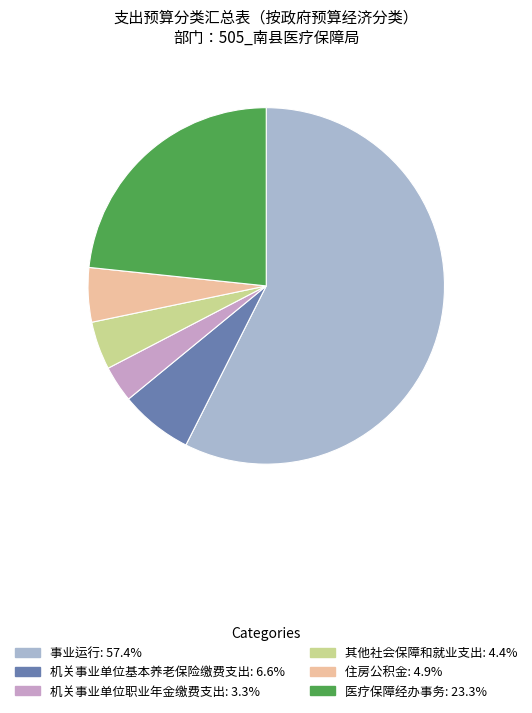

Which slice represents more than half of the pie?

事业运行